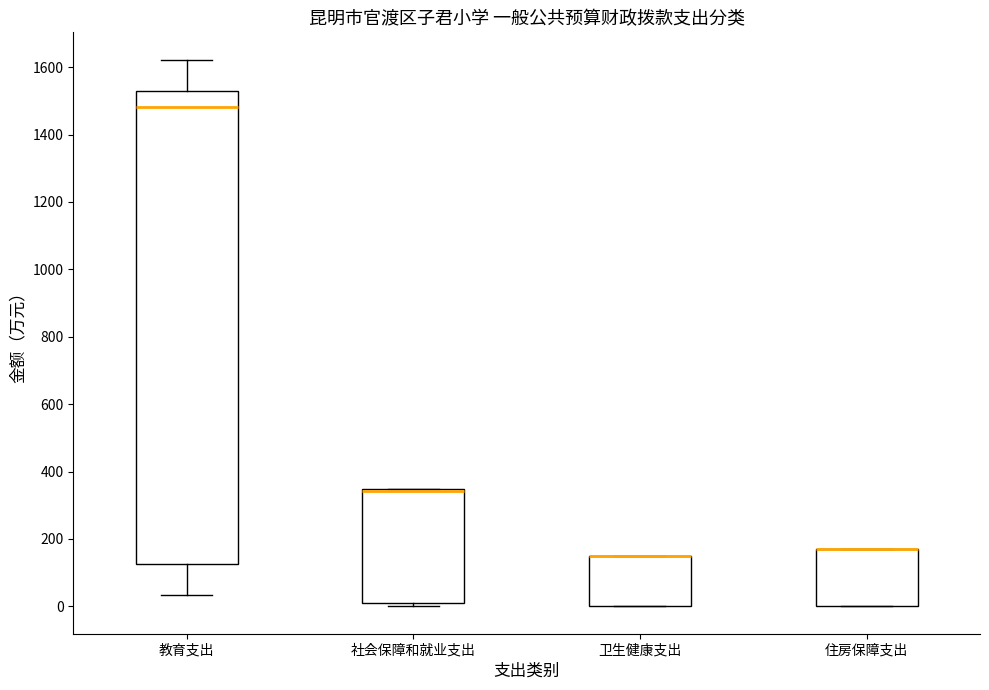

Where is the upper edge of the box for 社会保障和就业支出 on the y-axis? The values are not printed on the chart, so give them approximately, as read against the axis.

340